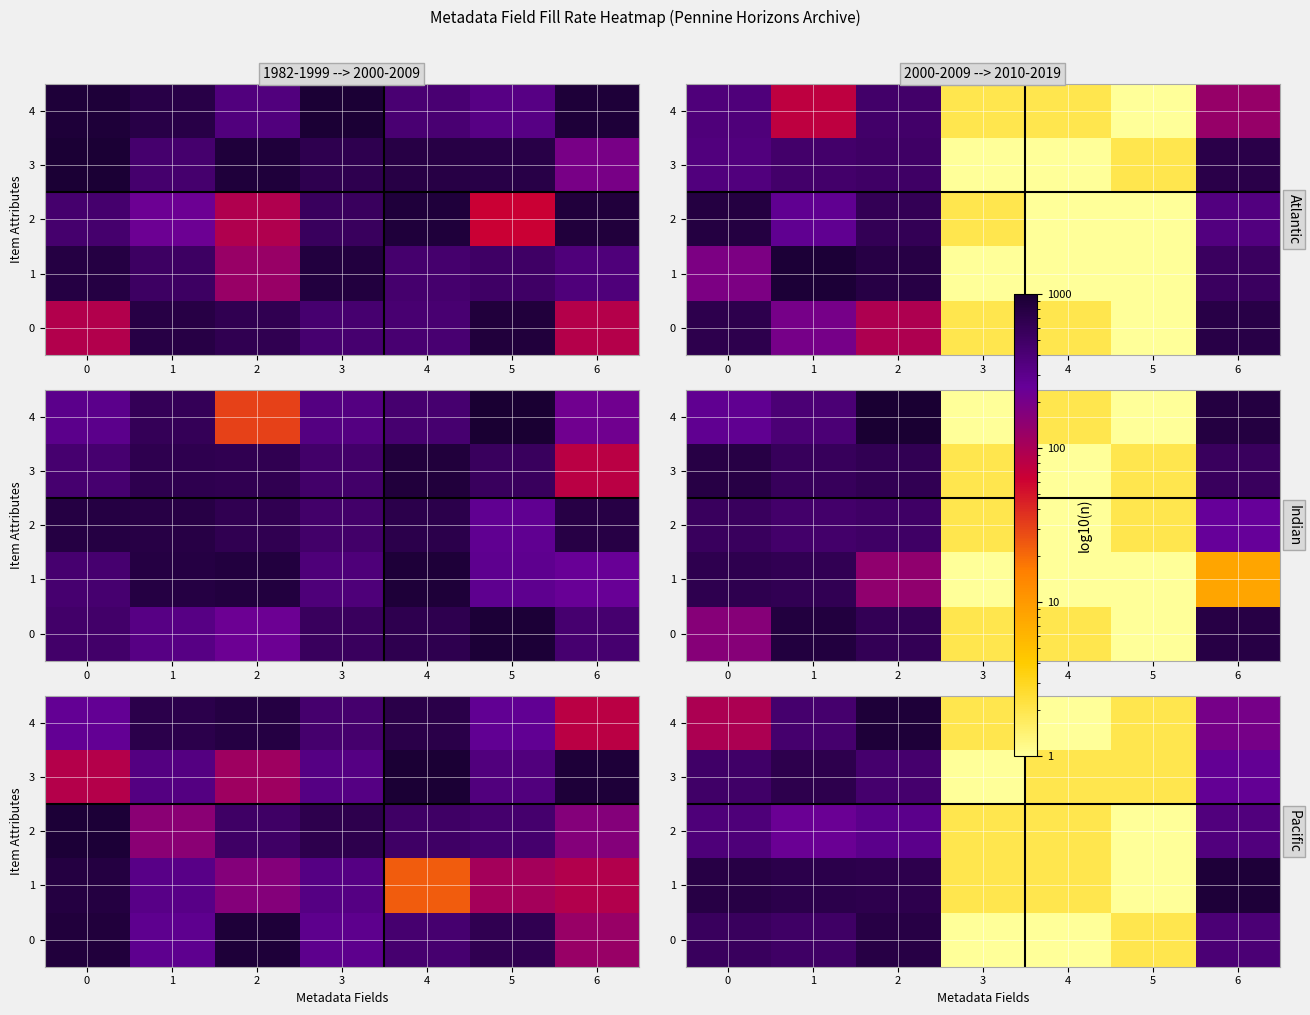

How many values in the 0 series are below 406?

3